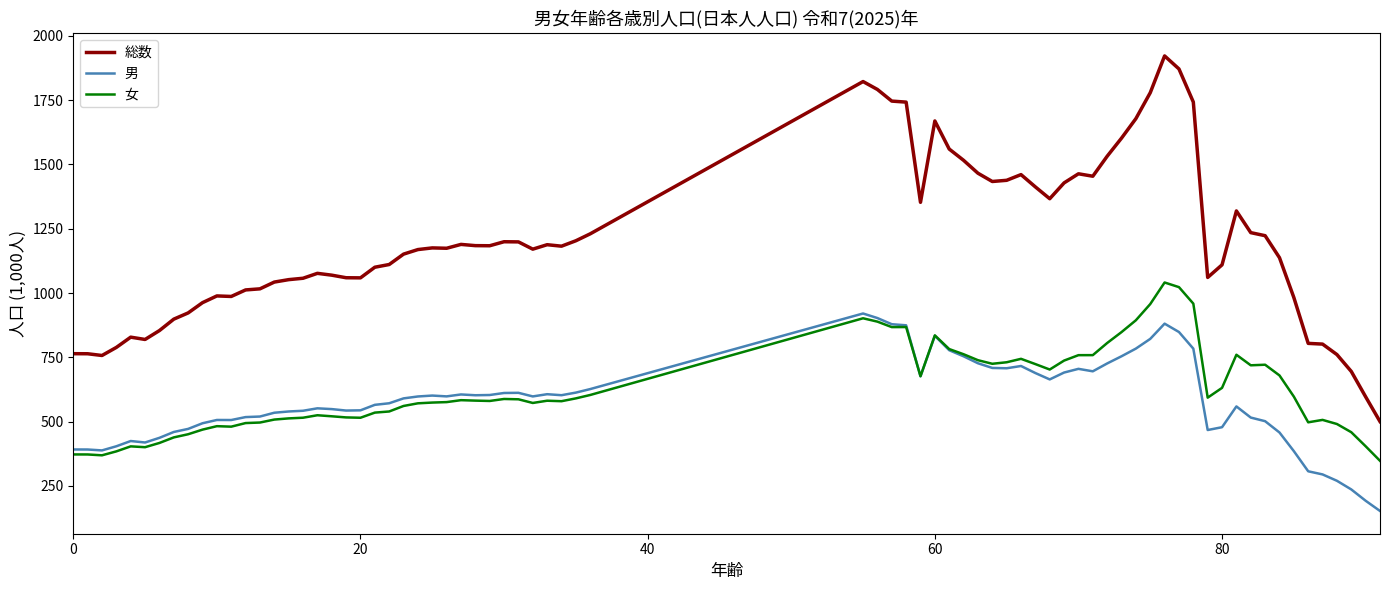

Rank the series by their maximum value, from highest to lowest.

総数, 女, 男